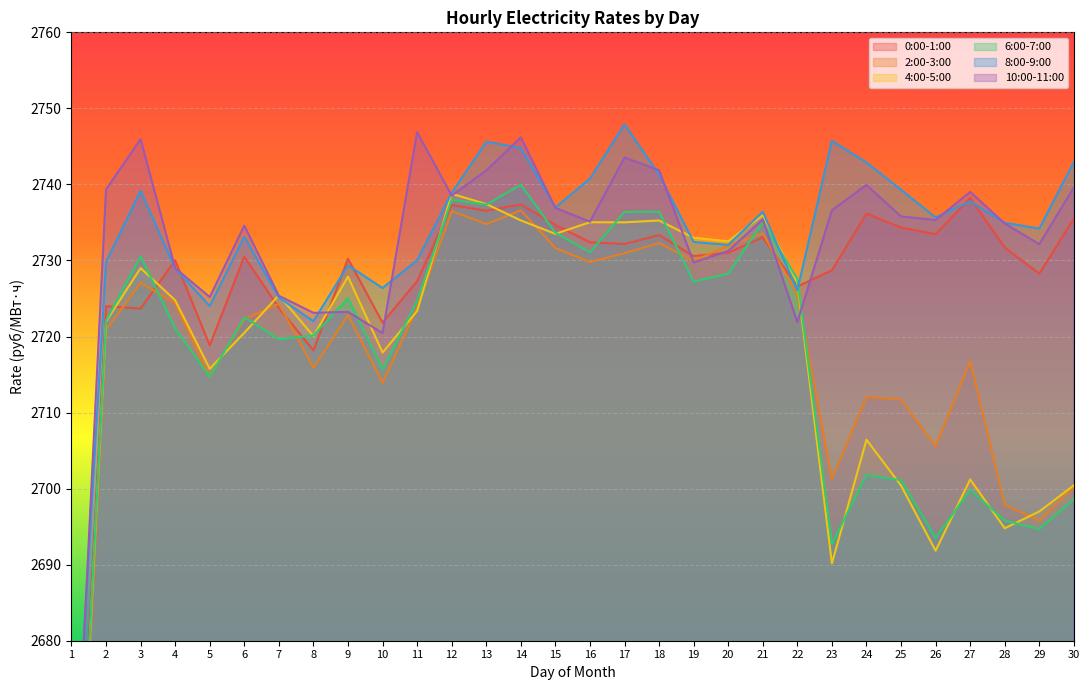

What is the sum of the 10:00-11:00 values at 2 and 20?

5470.6